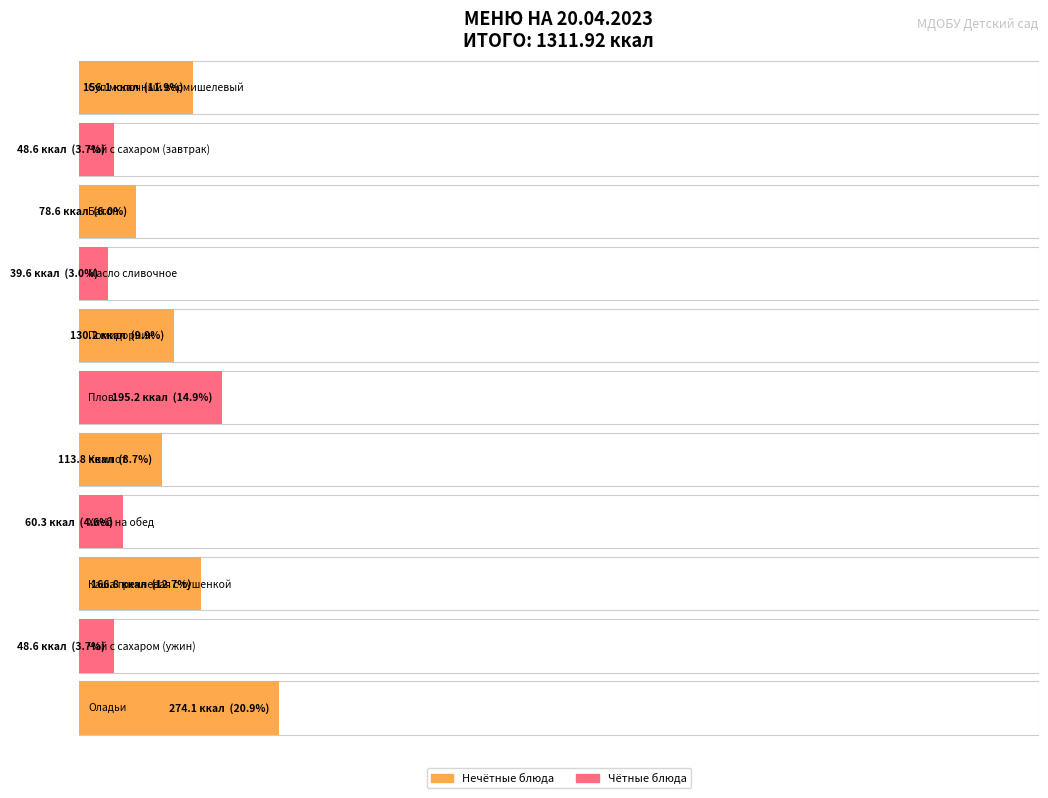

Reading left to right, list all the values displayed in this chart.

156.1	48.6	78.6	39.6	130.2	195.2	113.8	60.3	166.8	48.6	274.1